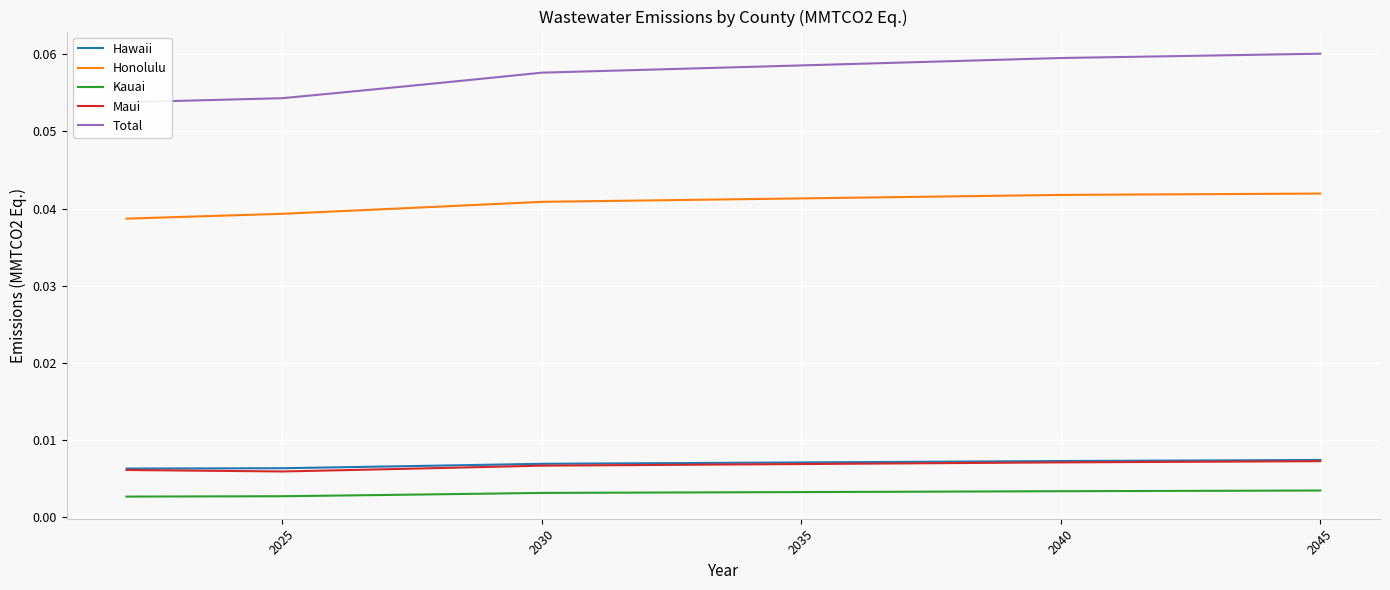

At how many categories does at least one series exceed 0?

24